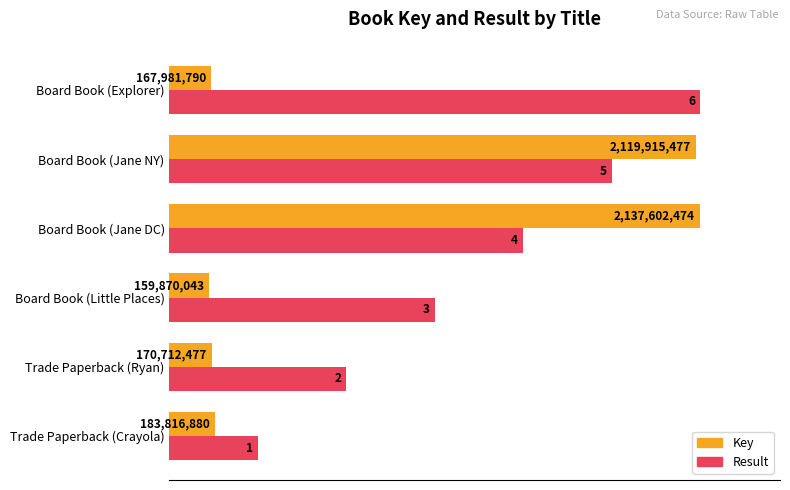

What are all the series names shown in the legend?

Key, Result